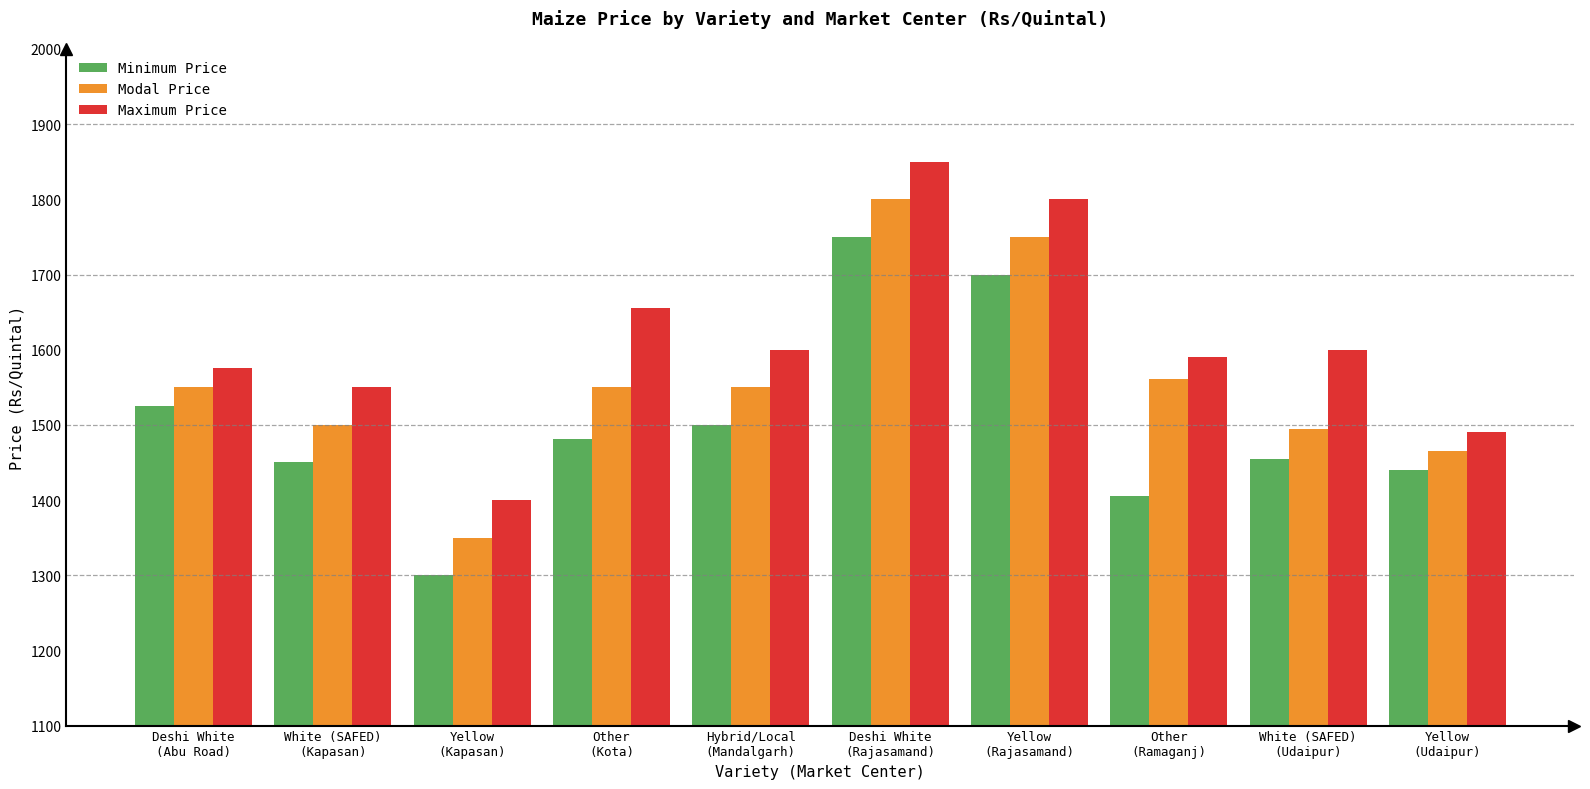

What is the spread (max minus min) of values at Yellow
(Rajasamand)?

100